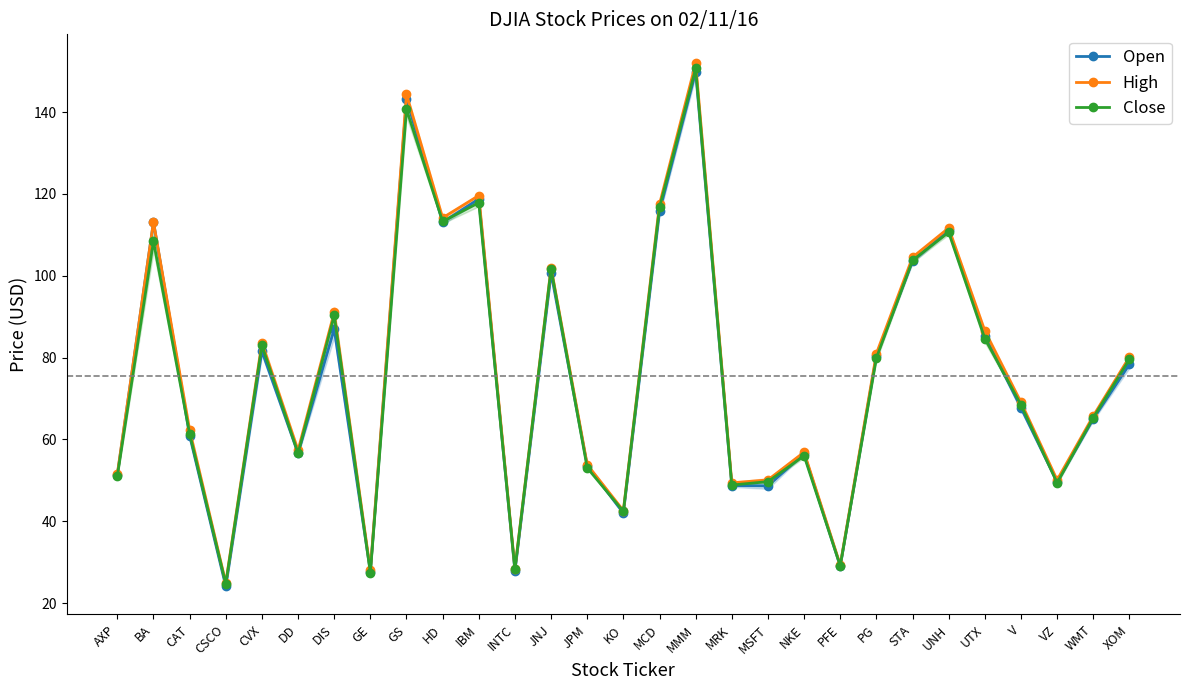

What is the total value across all series at UNH?

333.5